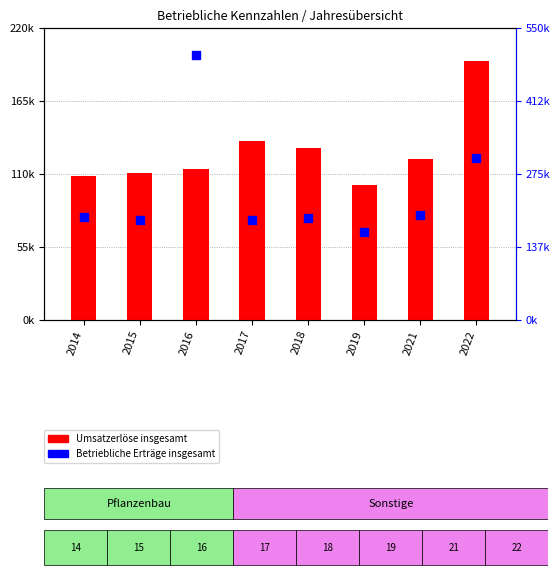

Which series has the largest Y range (max minus min)?

Betriebliche Erträge insgesamt